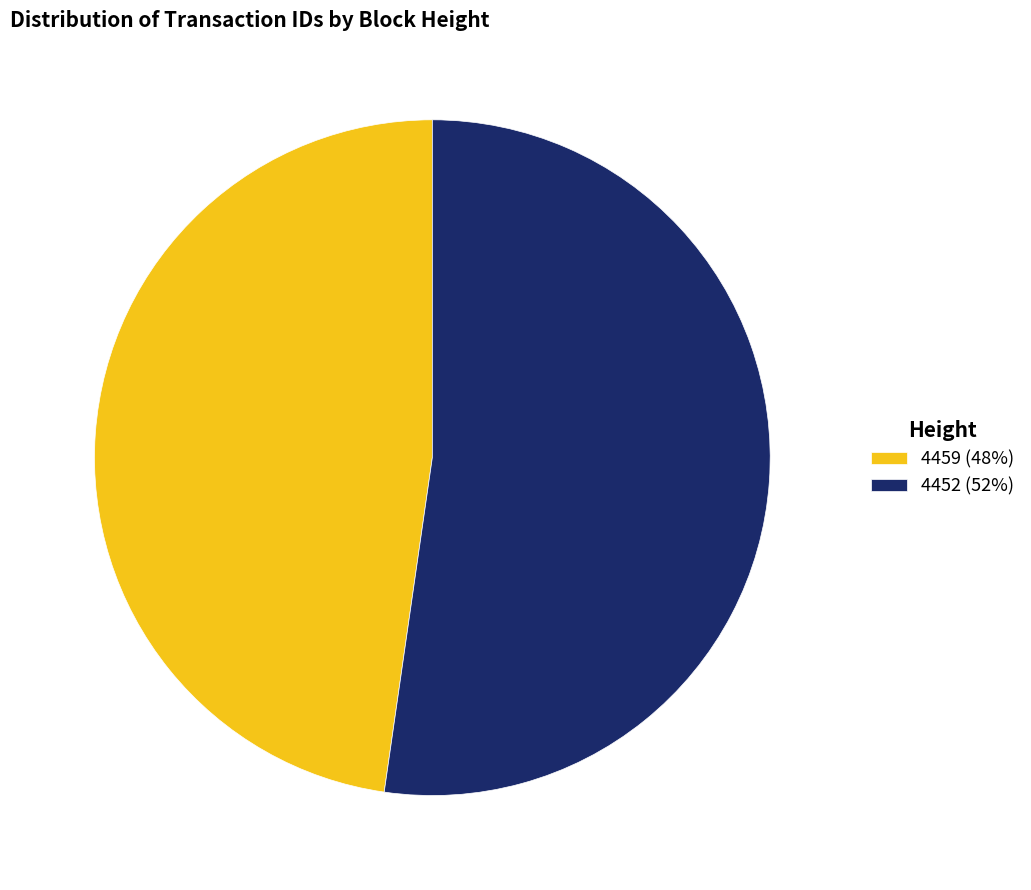

What is the ratio of the value at 4459 (48%) to the value at 4452 (52%)?

0.9